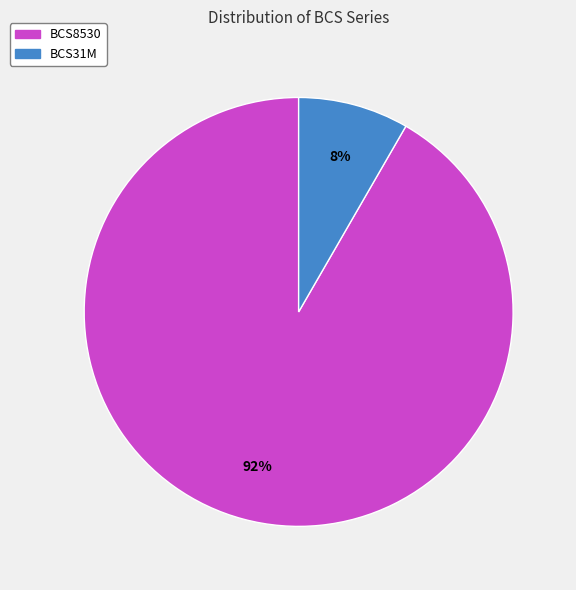

What percentage is the BCS8530 slice, to the nearest percent?

92%